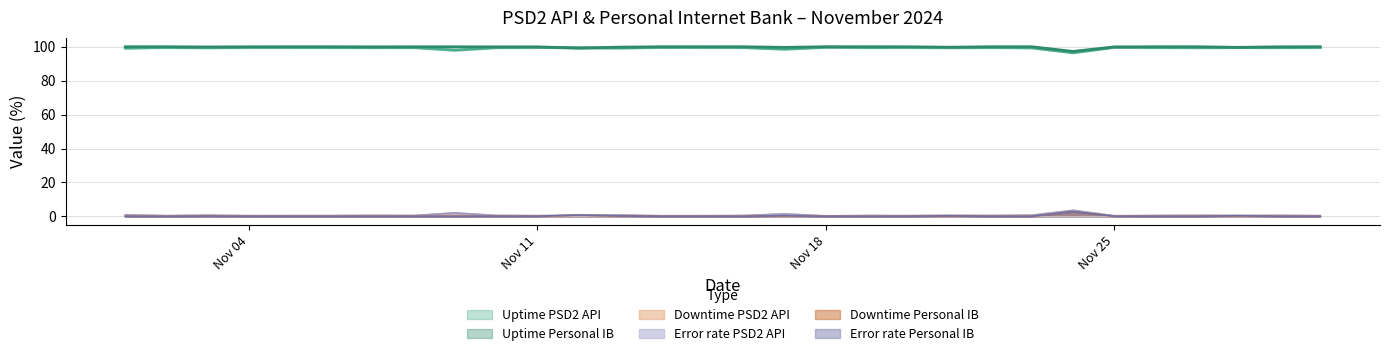

True or false: Error rate Personal IB has a value of 0.0 at 2024-11-01.

False